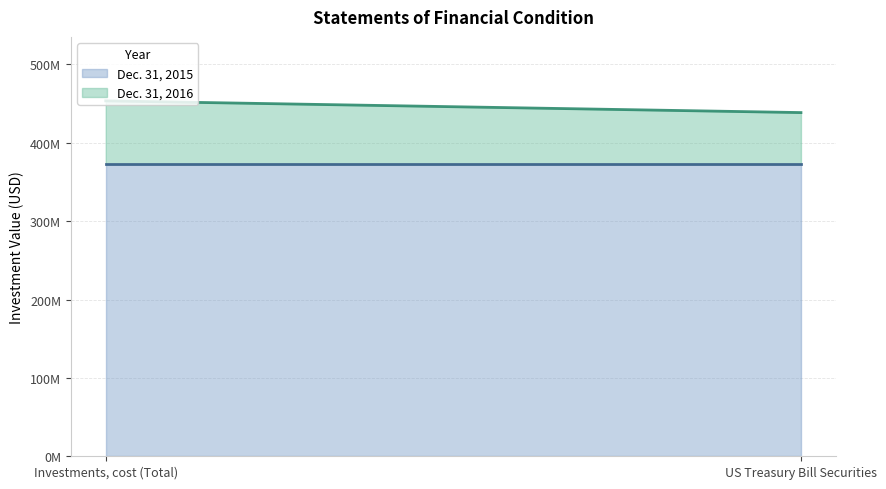

Which series has the largest range (max minus min)?

Dec. 31, 2016